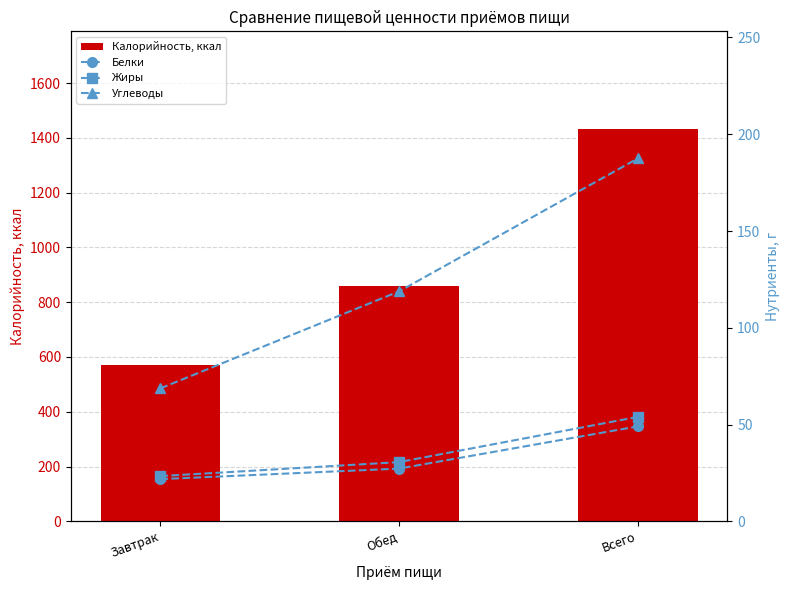

Reading left to right, what are all the values shown in this chart?

Калорийность, ккал: 571.9	859.0	1430.9
Белки: 21.8	27.3	49.1
Жиры: 23.4	30.6	54.0
Углеводы: 68.7	118.8	187.5